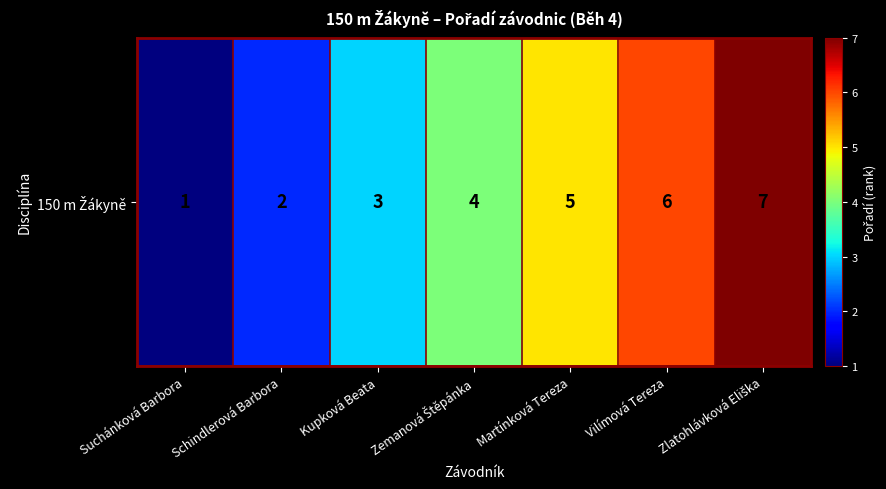

Reading left to right, extract all data points from this chart.

1	2	3	4	5	6	7